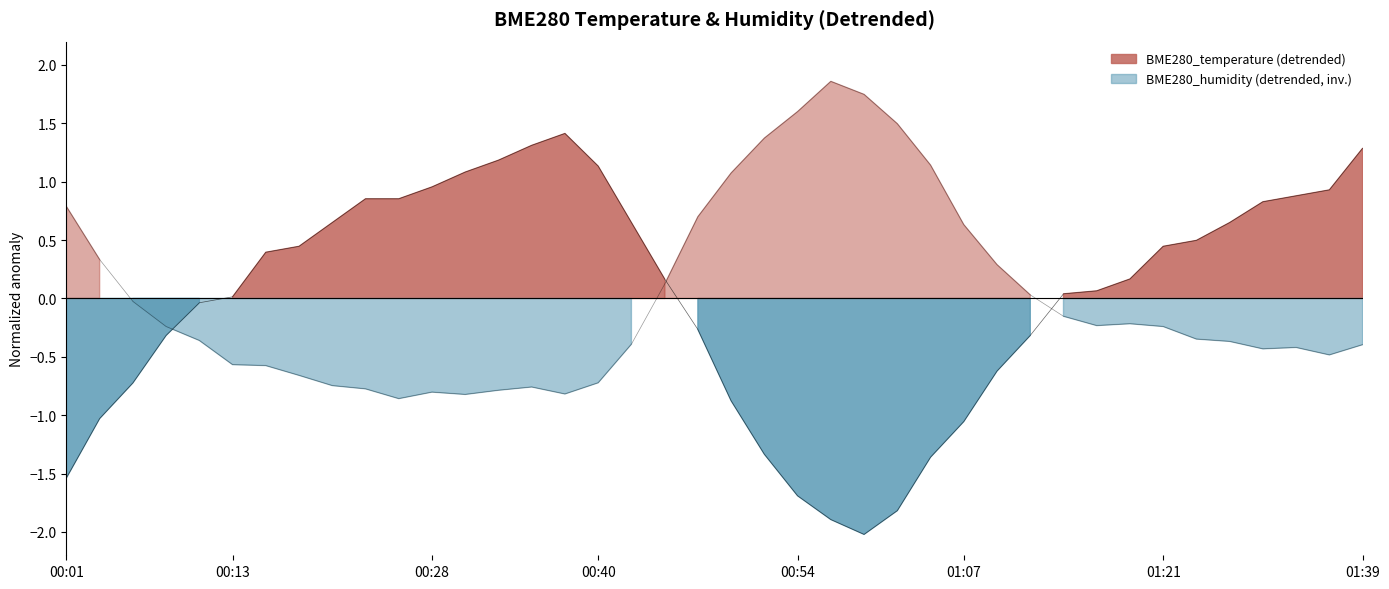

The value of BME280_humidity at 37 is -0.4. True or false?

True